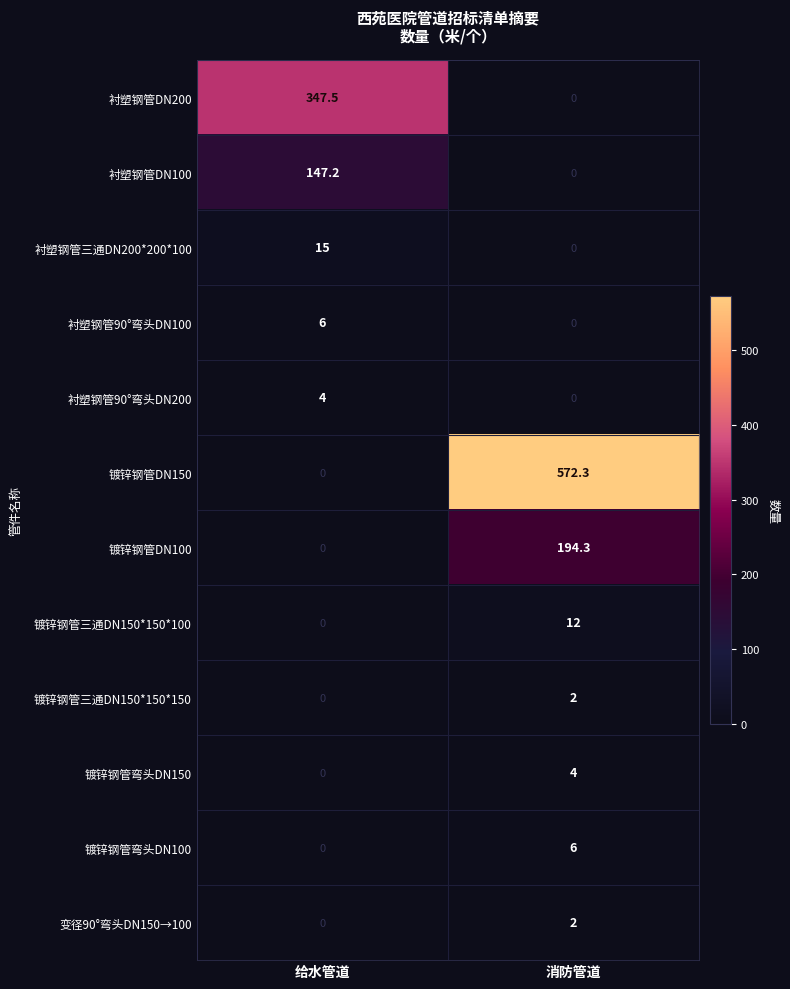

Is it true that 衬塑钢管DN100 equals 67.0 at 给水管道?

False